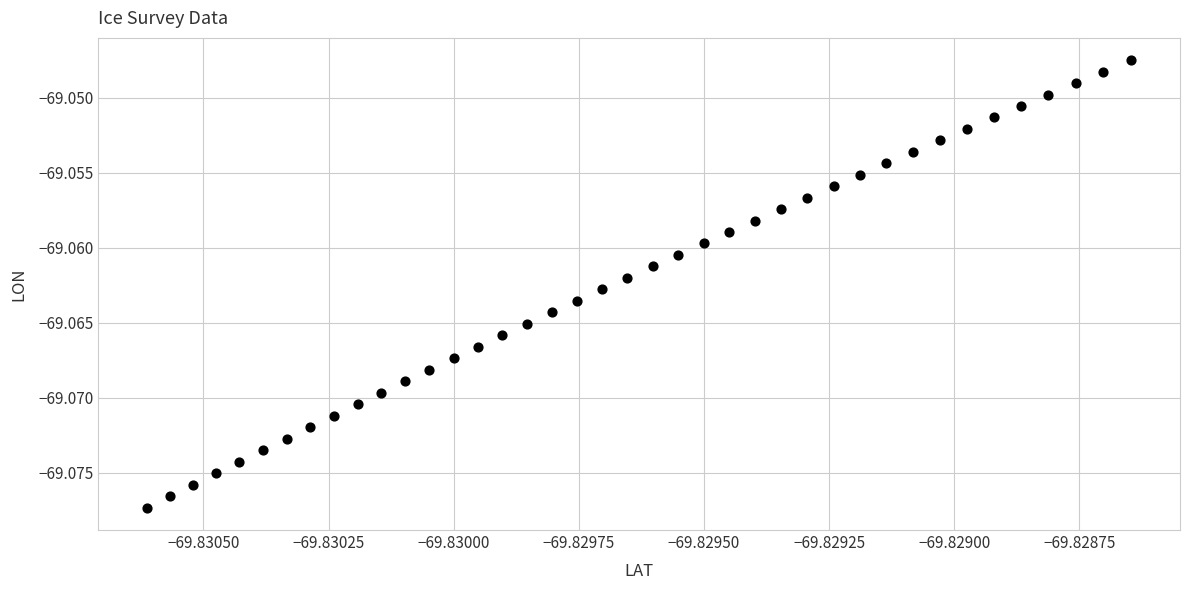

How many points are shown in the scatter plot?

40